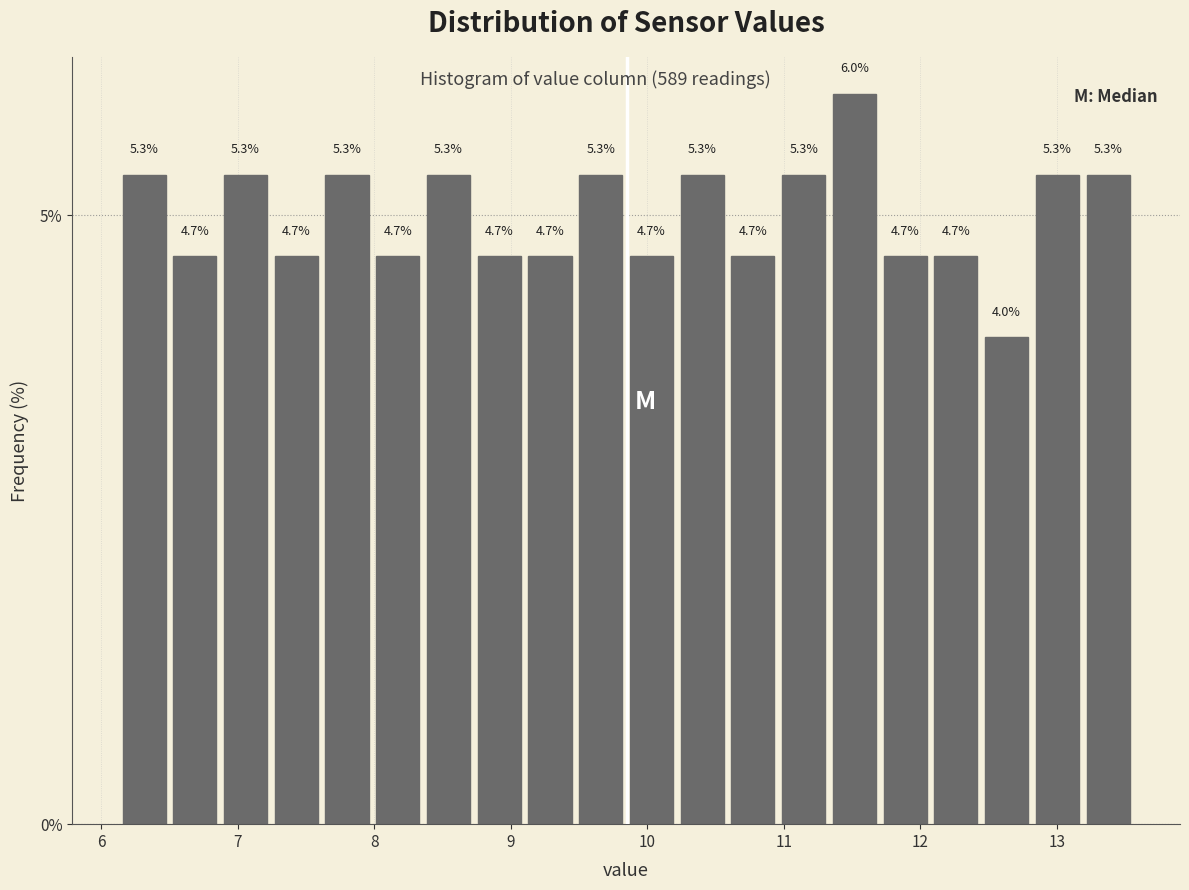

Around what value on the x-axis is the tallest bar? Give the approximate position of its centre, as read against the axis.

11.5